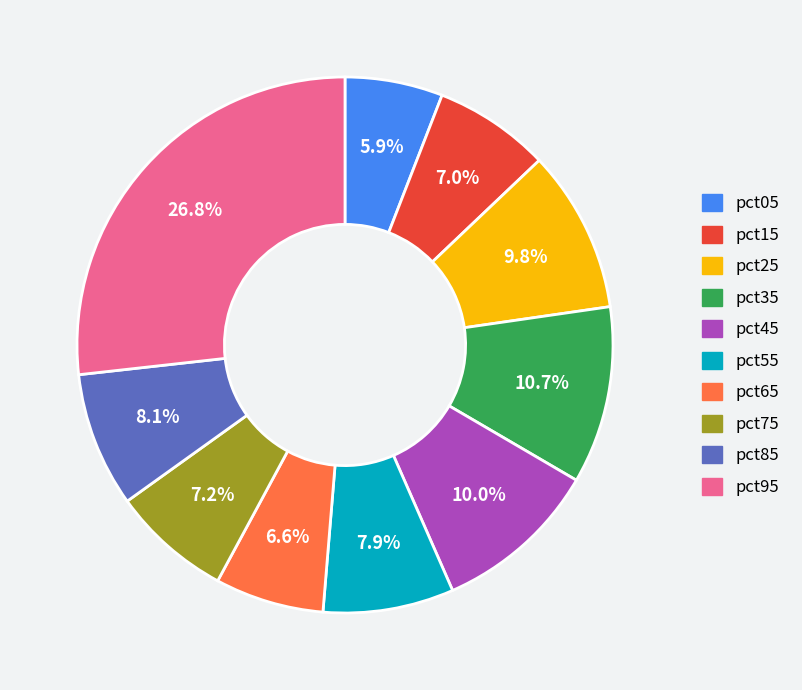

To the nearest percent, what percentage of the pie is pct75?

7%